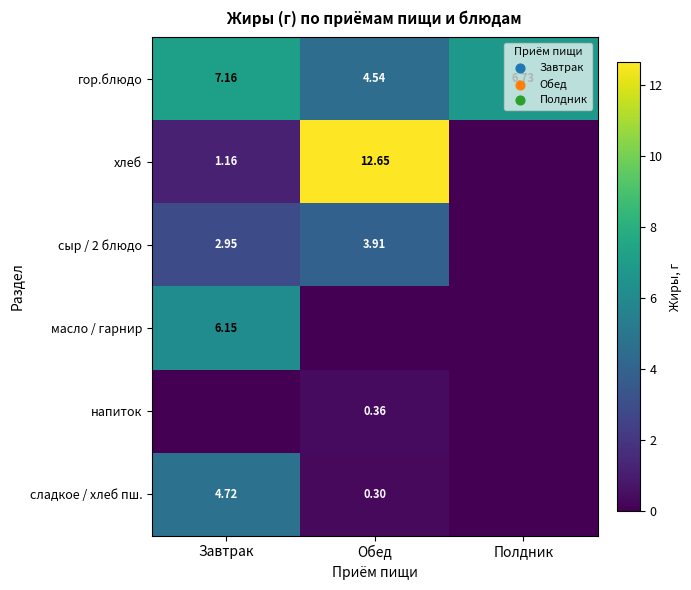

Which label corresponds to the largest value in the chart?

Обед